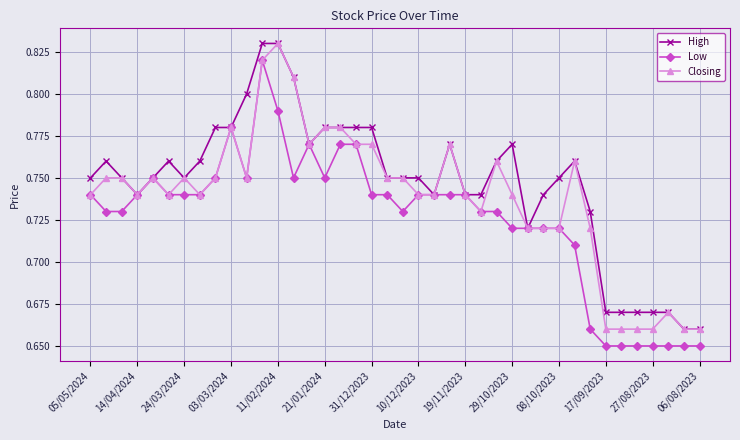

Count the Closing values in the range 0 to 1.

40